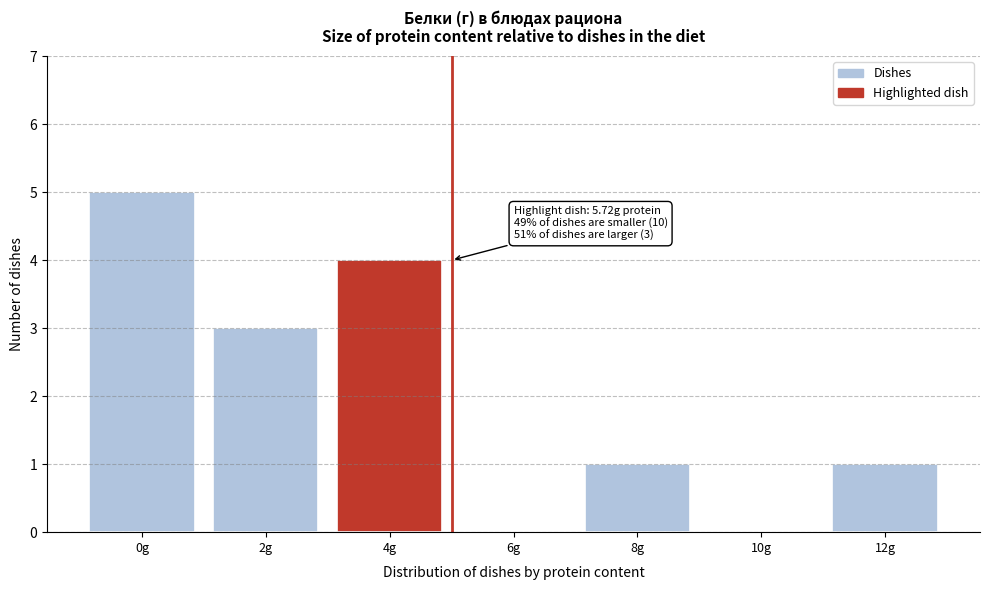

Reading left to right, transcribe all the data shown in this chart.

0g=5	2g=3	4g=4	6g=0	8g=1	10g=0	12g=1